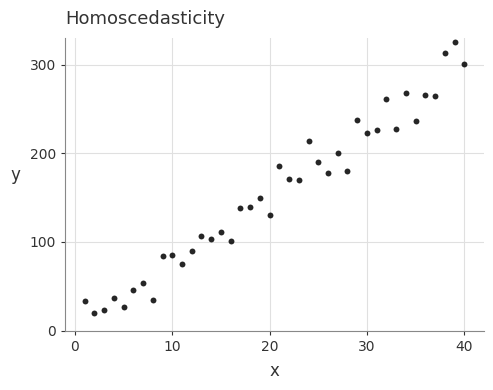

What is the range of X values (max minus min)?

39.0